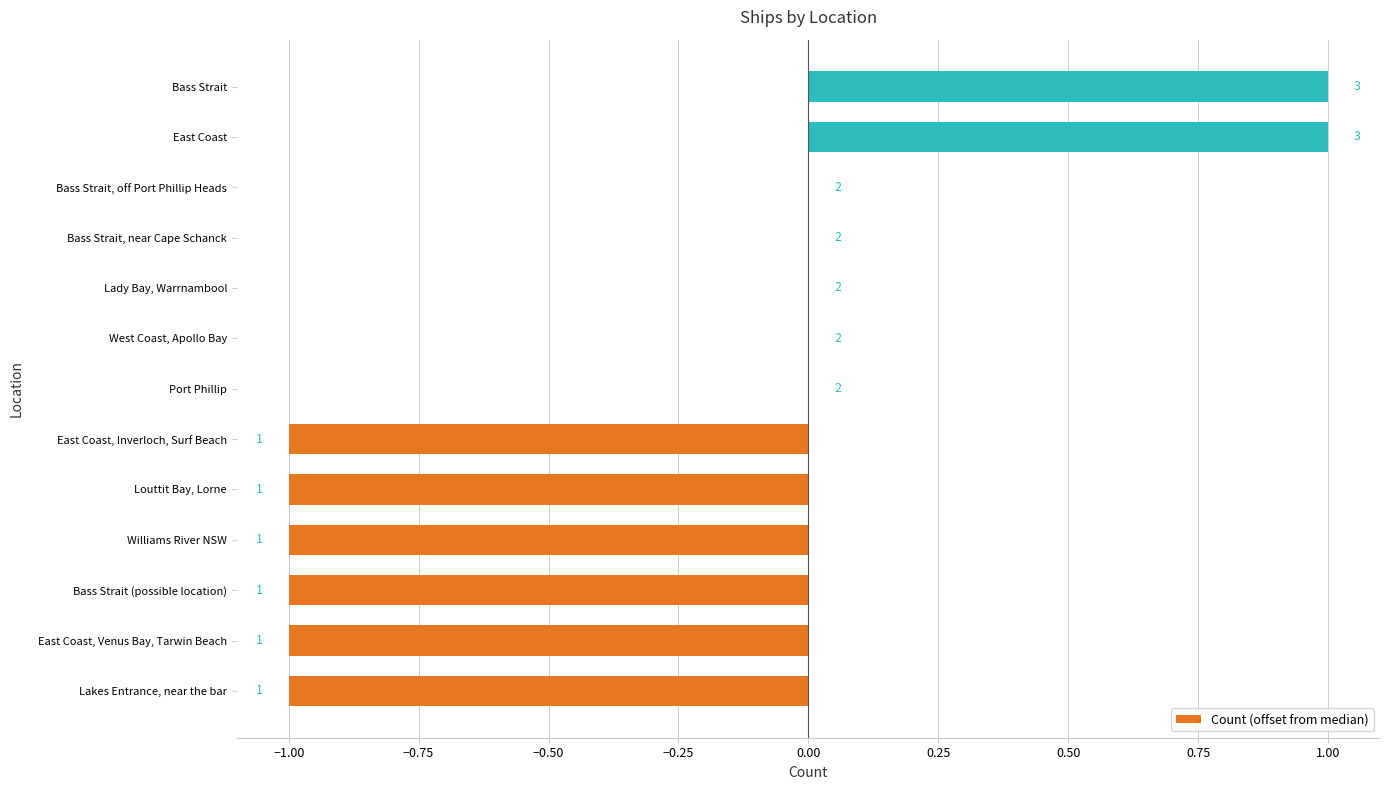

Are the bars horizontal?

Yes